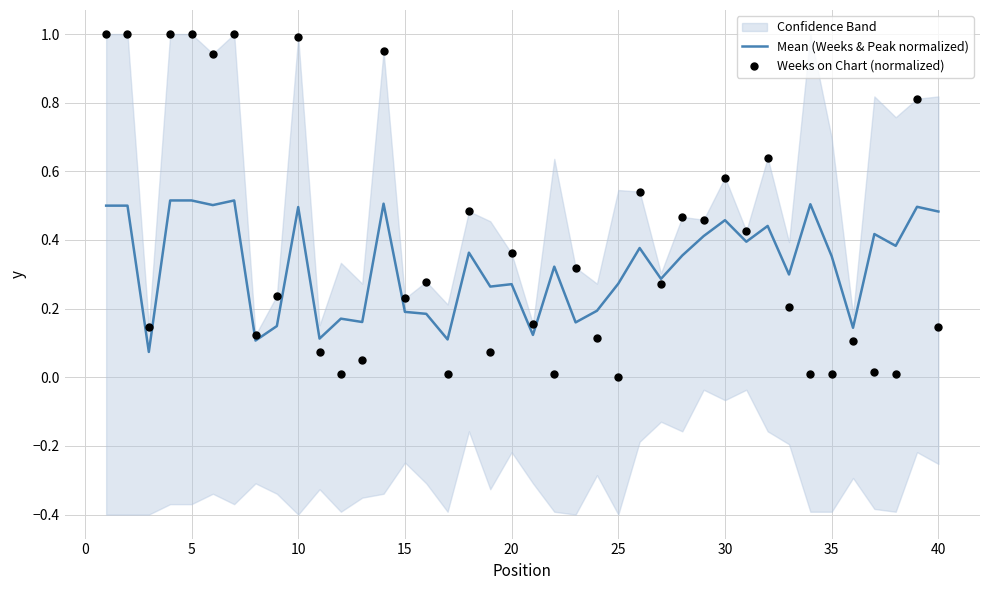

At which category is the sum across all series the highest?

10